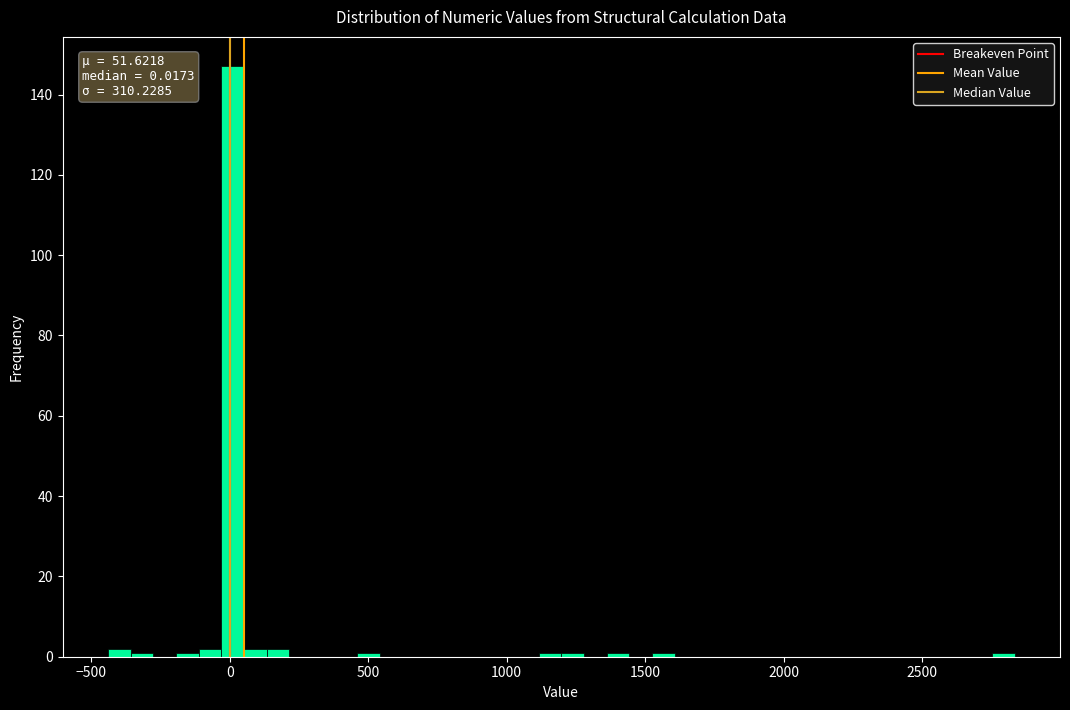

Read against the x-axis, roughly where is the centre of the tallest bar?

0